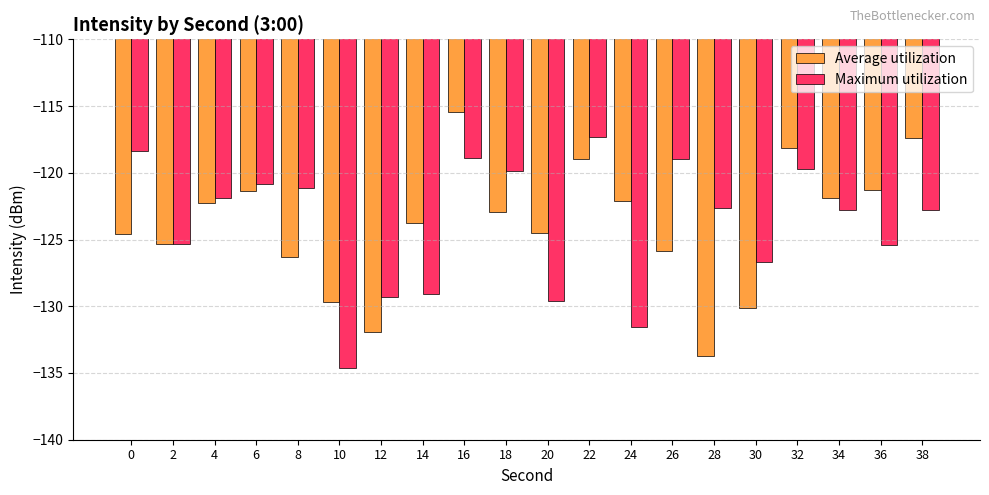

What is the sum of all Average utilization values?

-2477.8